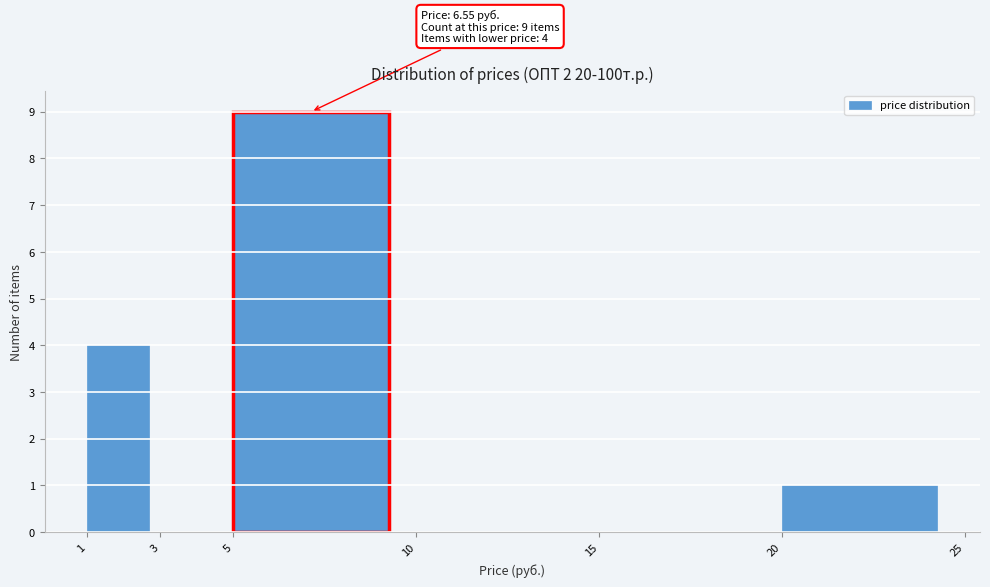

Over which range of the x-axis is the bar tallest?

5 to 10